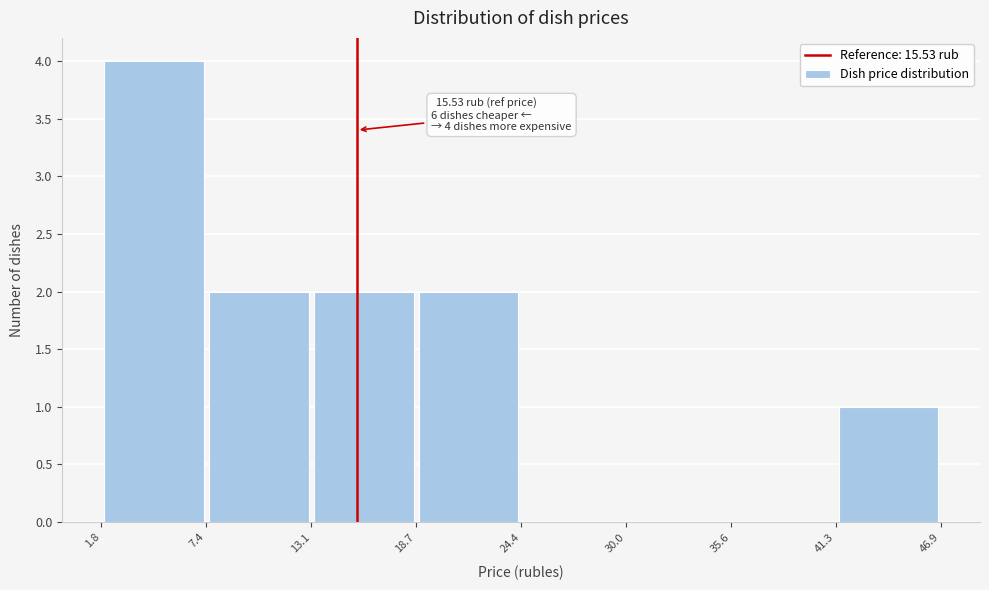

Over which range of the x-axis is the bar tallest?

1.8 to 7.4